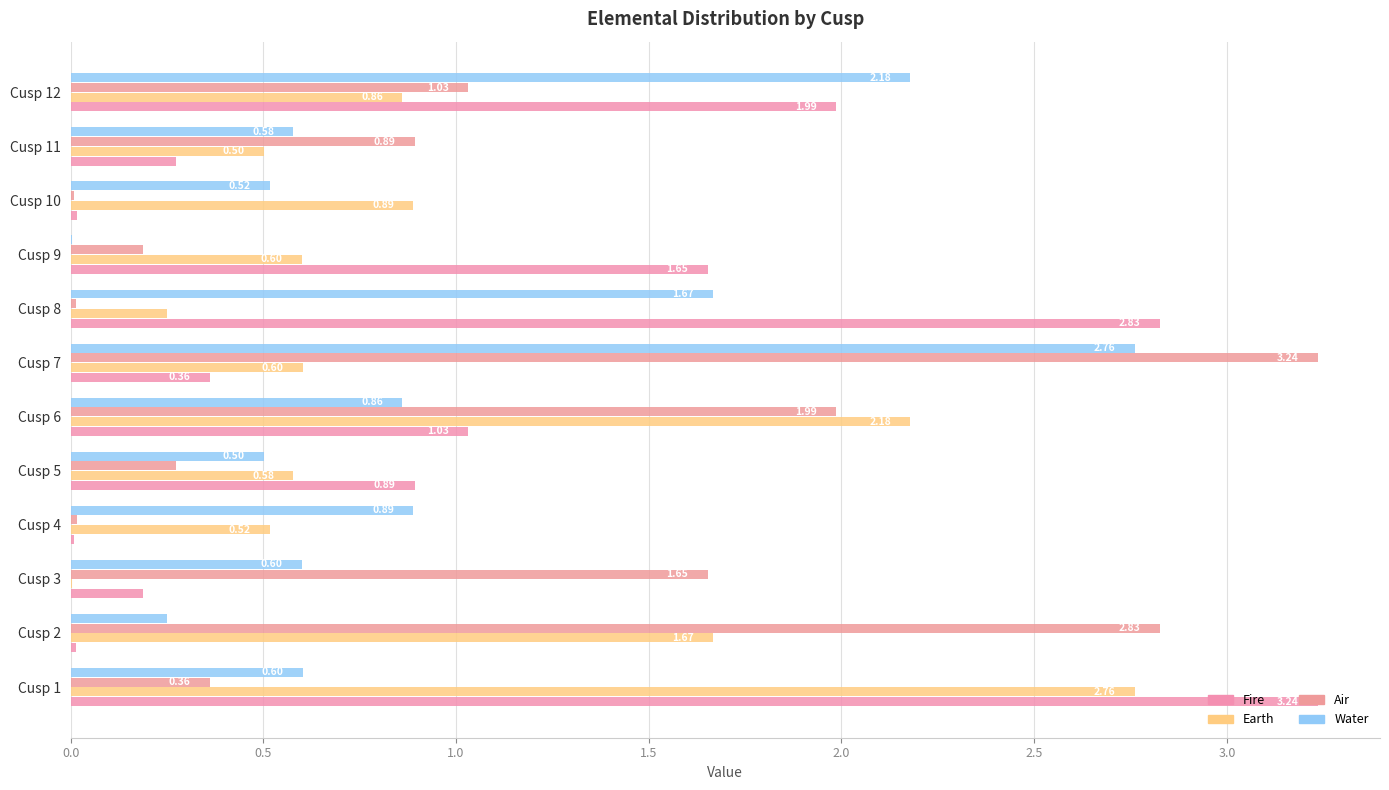

What are all the series names shown in the legend?

Fire, Earth, Air, Water